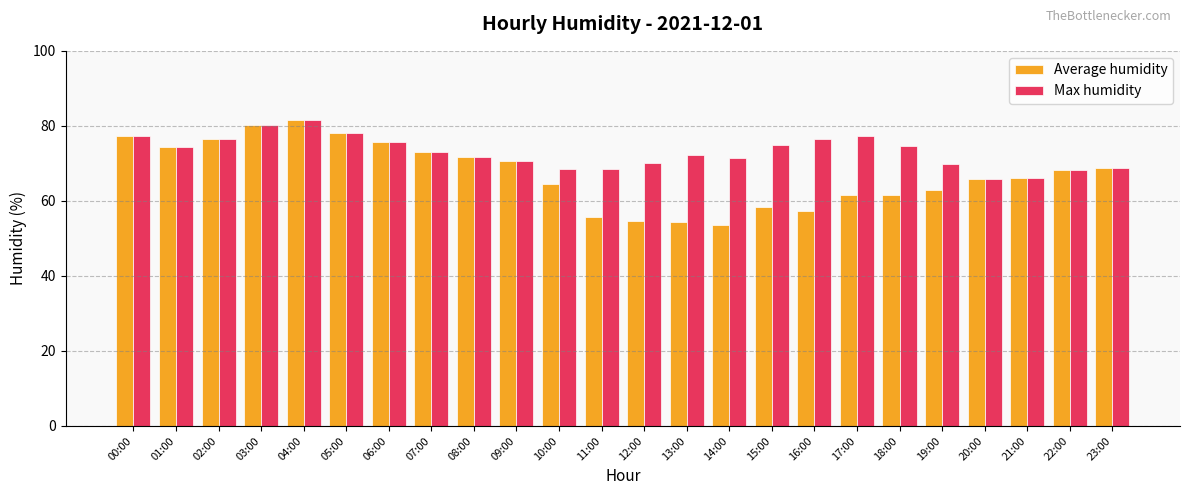

What is the difference between the maximum and minimum values in the Max humidity series?

15.7